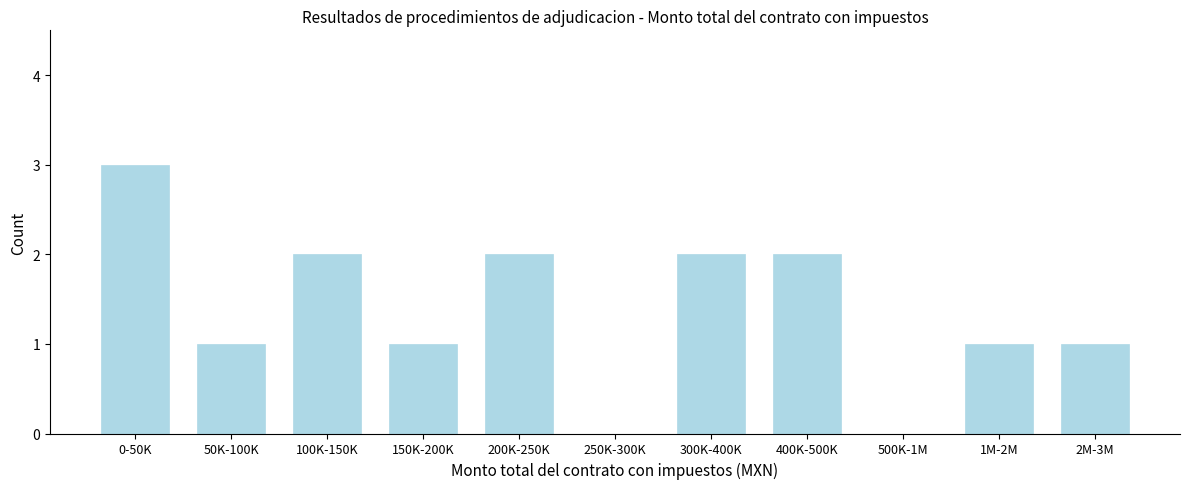

Reading left to right, what are all the values shown in this chart?

0-50K=3	50K-100K=1	100K-150K=2	150K-200K=1	200K-250K=2	250K-300K=0	300K-400K=2	400K-500K=2	500K-1M=0	1M-2M=1	2M-3M=1